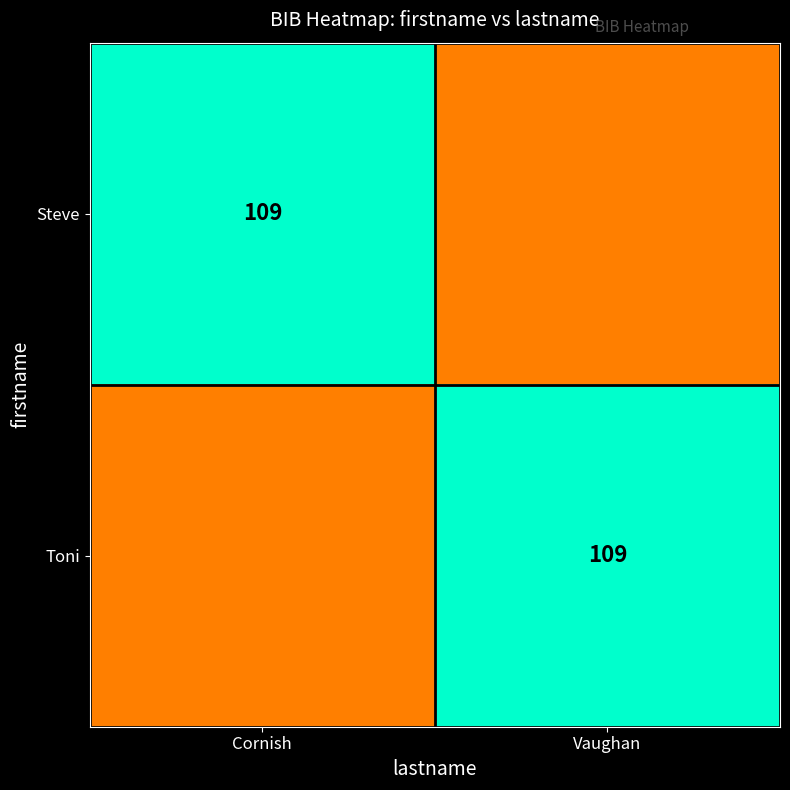

The value of Steve at Cornish is 23. True or false?

False